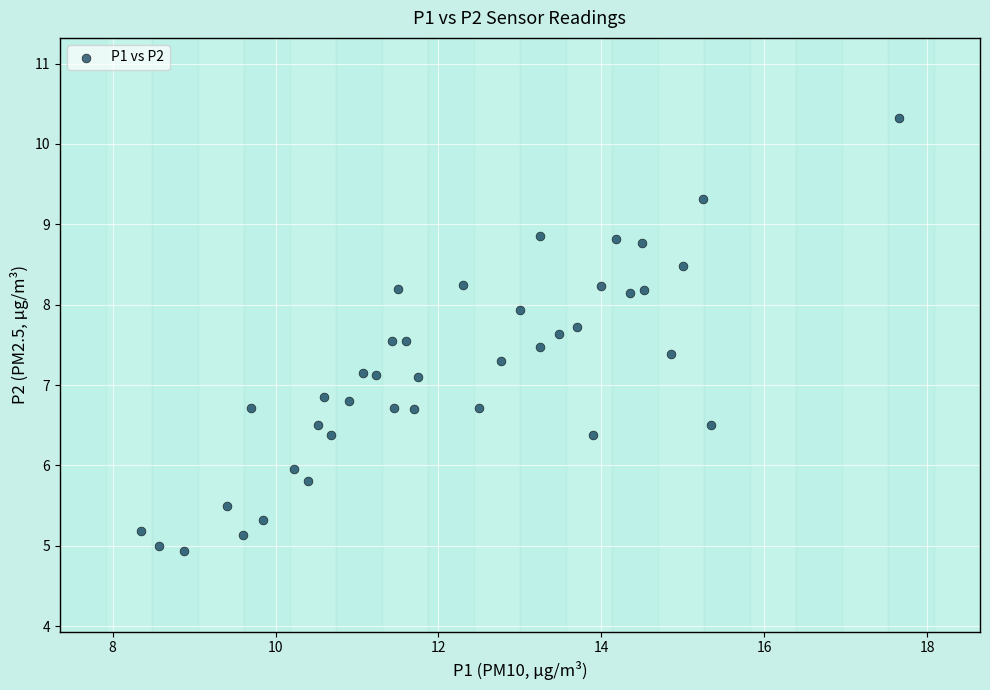

What is the range of Y values (max minus min)?

5.4